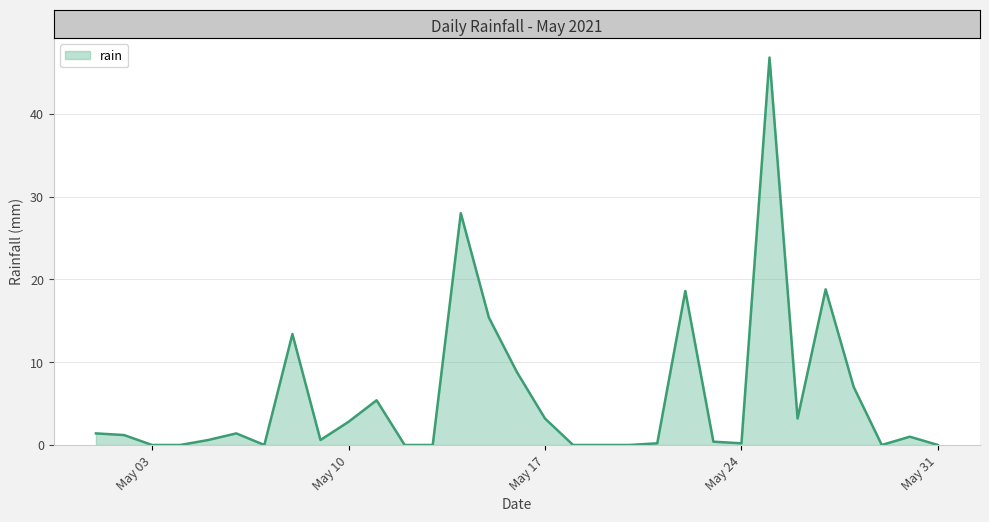

What is the difference between the maximum and minimum values?

46.8